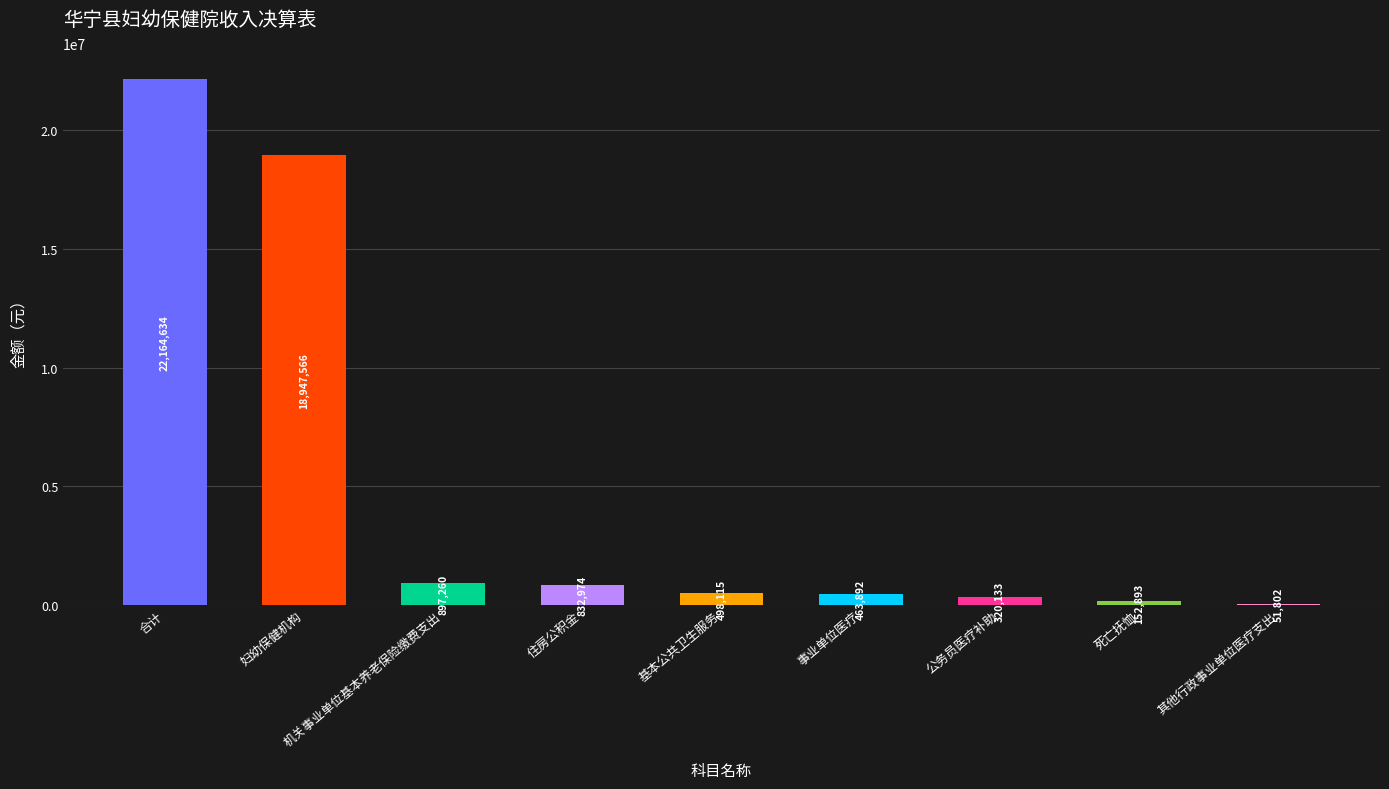

What is the maximum value shown in the chart?

22164633.7